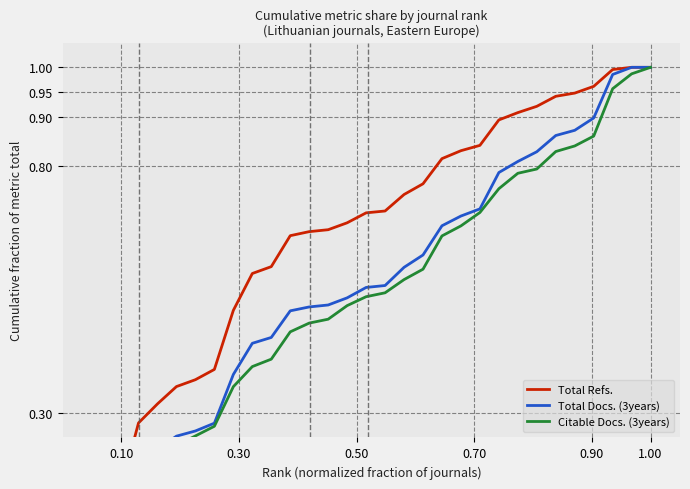

How many lines are shown in the chart?

3